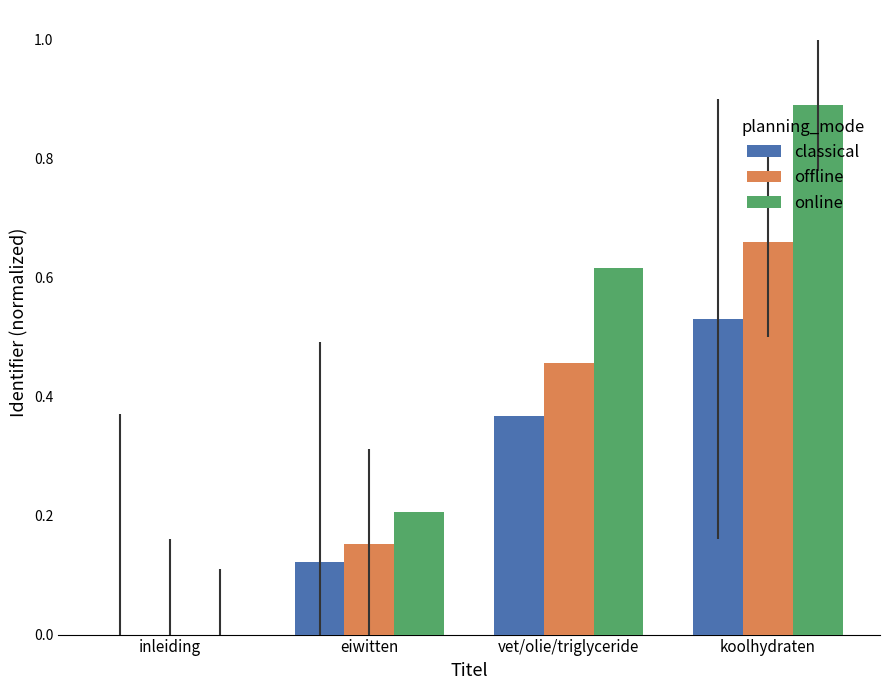

Where is offline nearest to the value 0?

inleiding